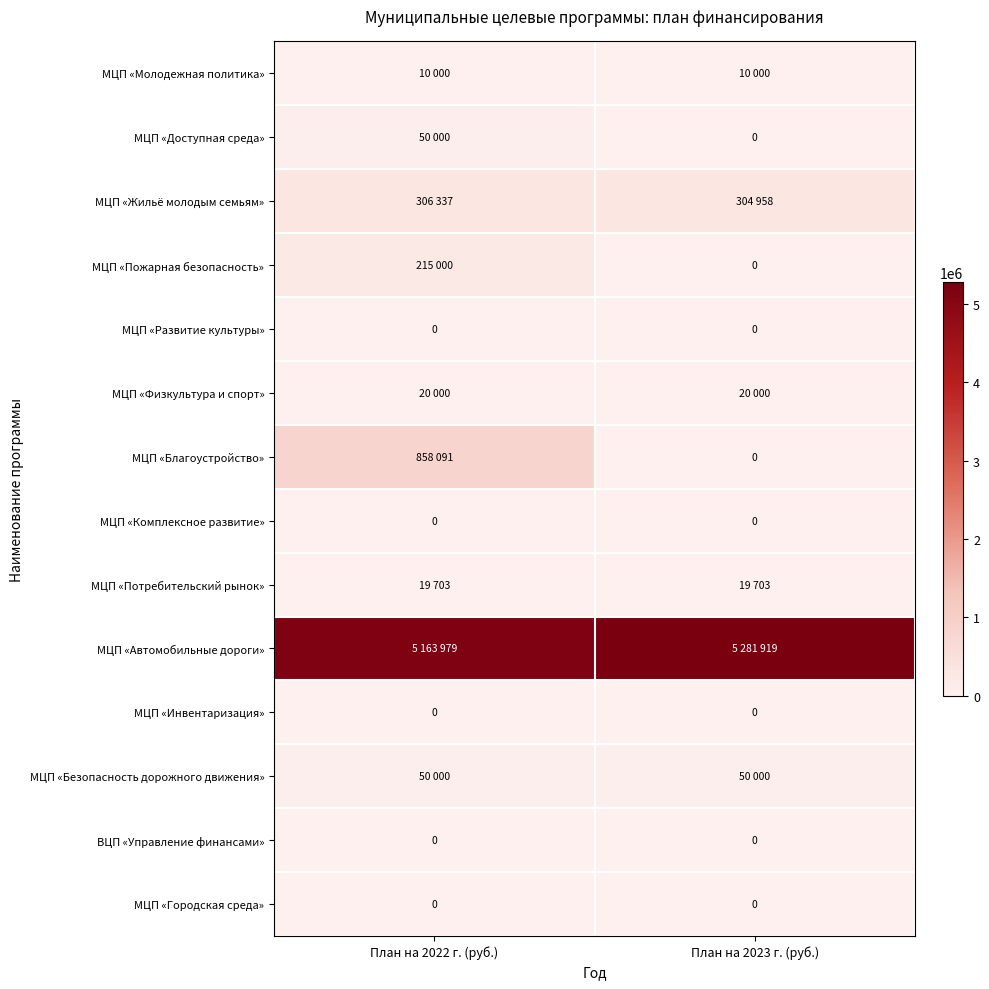

Between План на 2022 г. (руб.) and План на 2023 г. (руб.), which is larger?

План на 2022 г. (руб.)